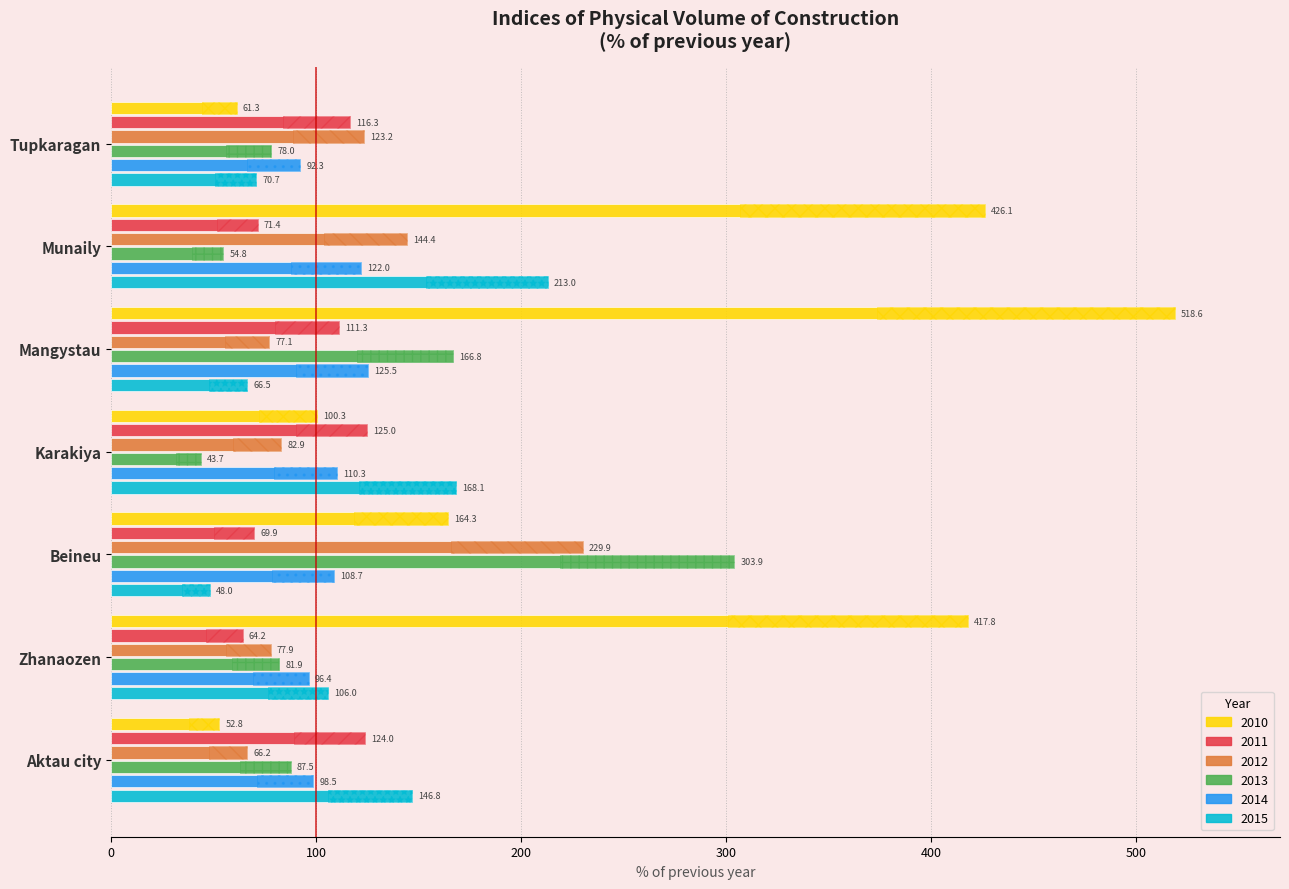

What is the label of the 6th bar from the right?

Zhanaozen